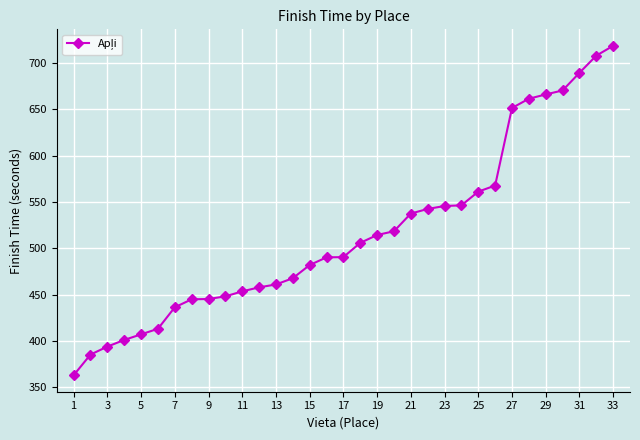

Does the chart display data point markers on the line(s)?

Yes